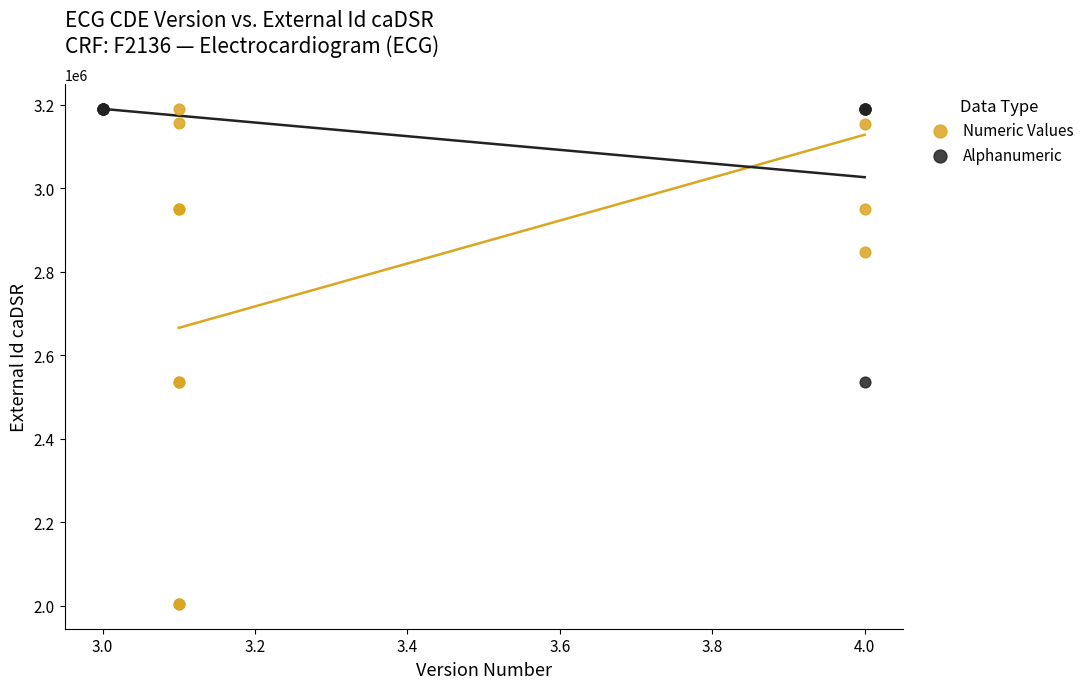

Which series contains the lowest Y value?

Numeric Values